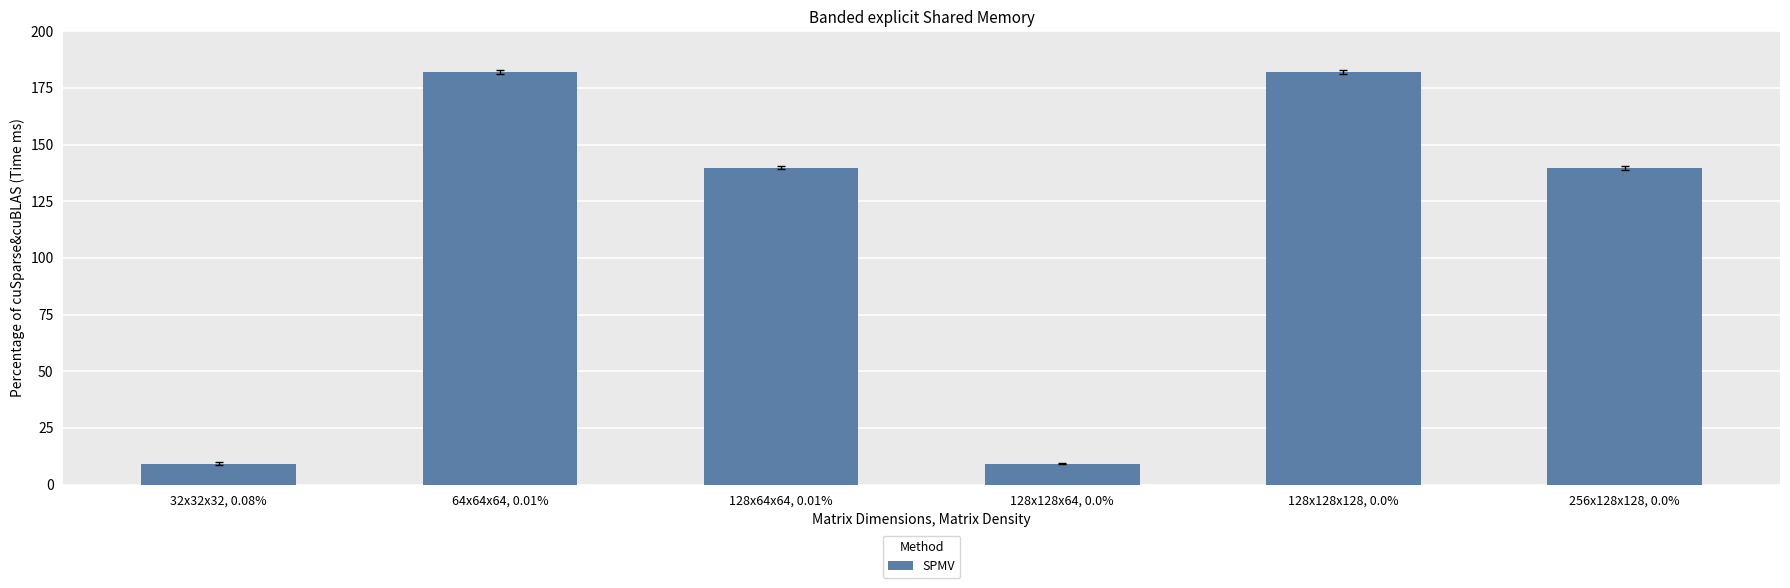

What is the maximum value shown in the chart?

182.0